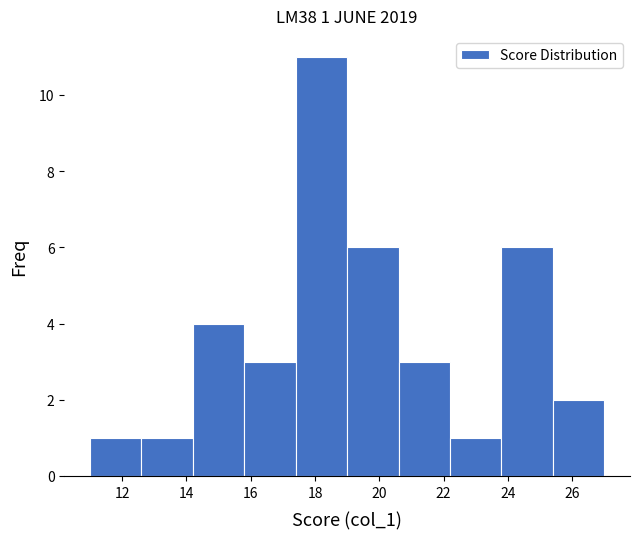

Which range on the x-axis has the tallest bar?

17.4 to 19.0